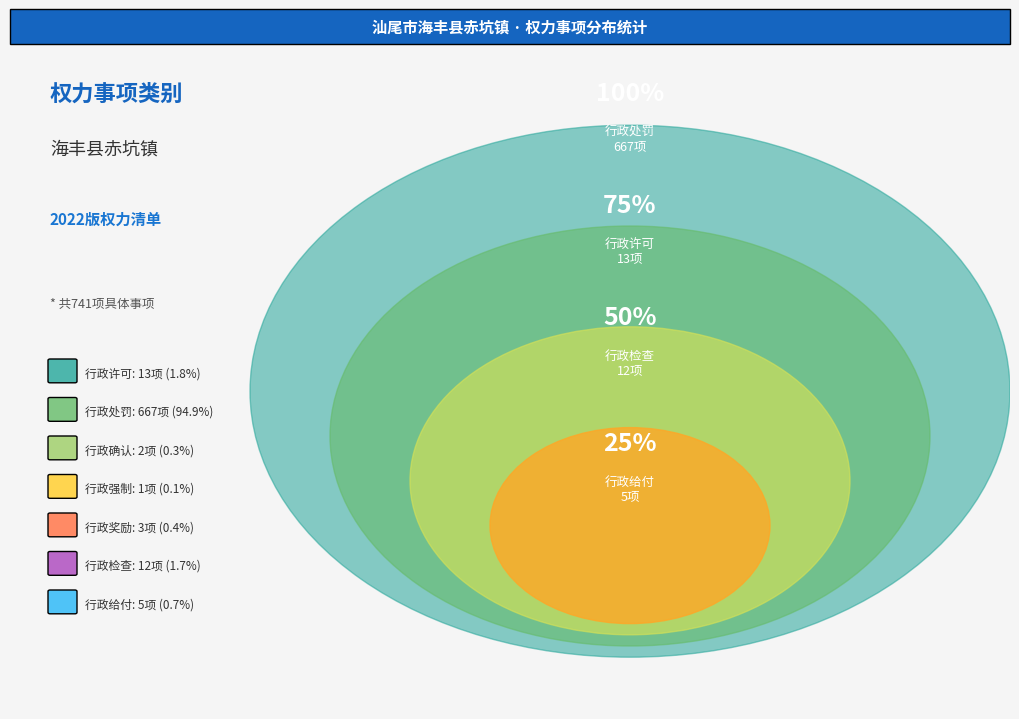

What is the ratio of the value at 行政奖励 to the value at 行政强制?

3.0